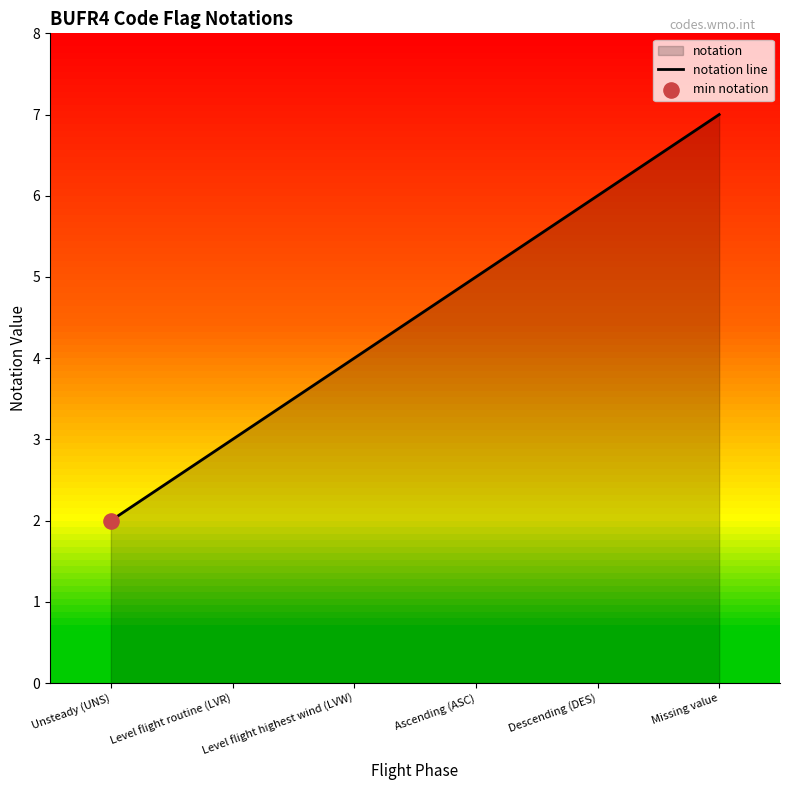

Approximately how many times larger is the value at Level flight routine (LVR) compared to Ascending (ASC)?

0.6